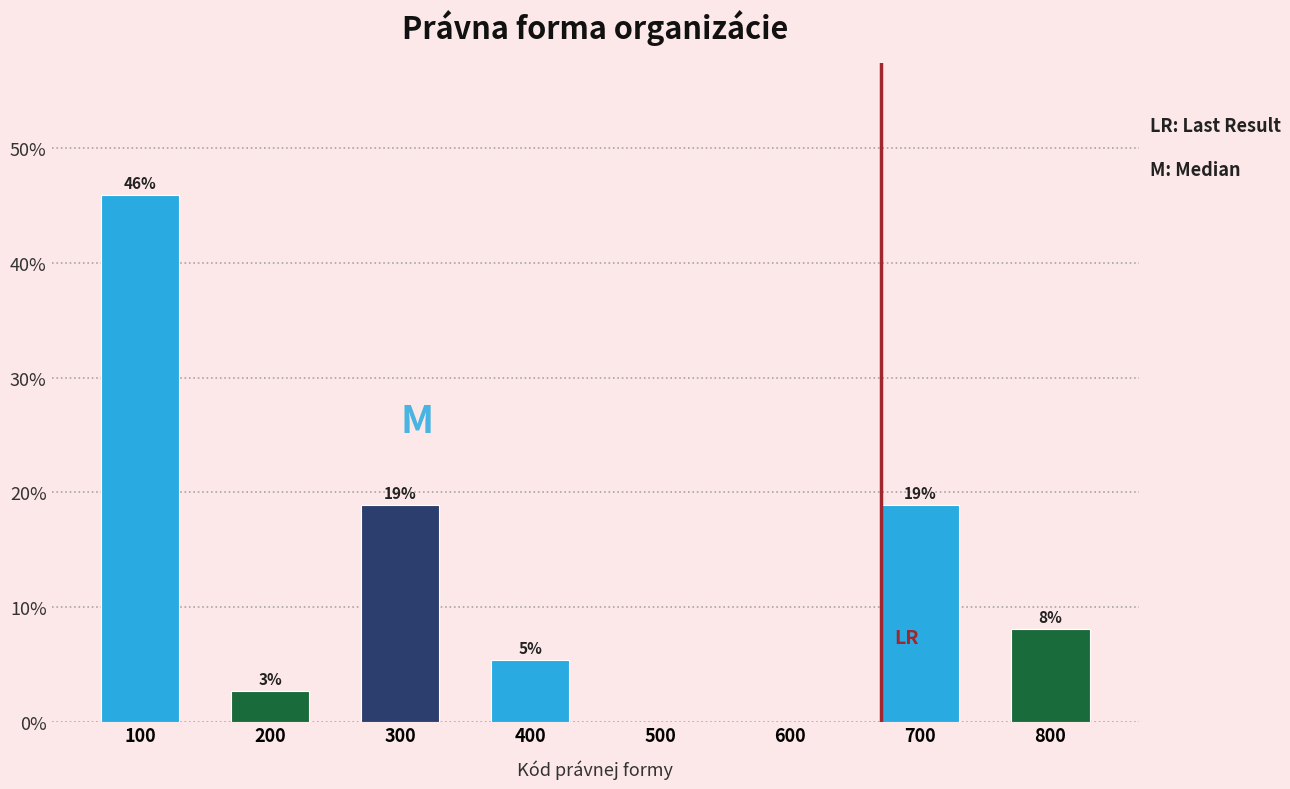

What is the approximate value at 200?

2.7